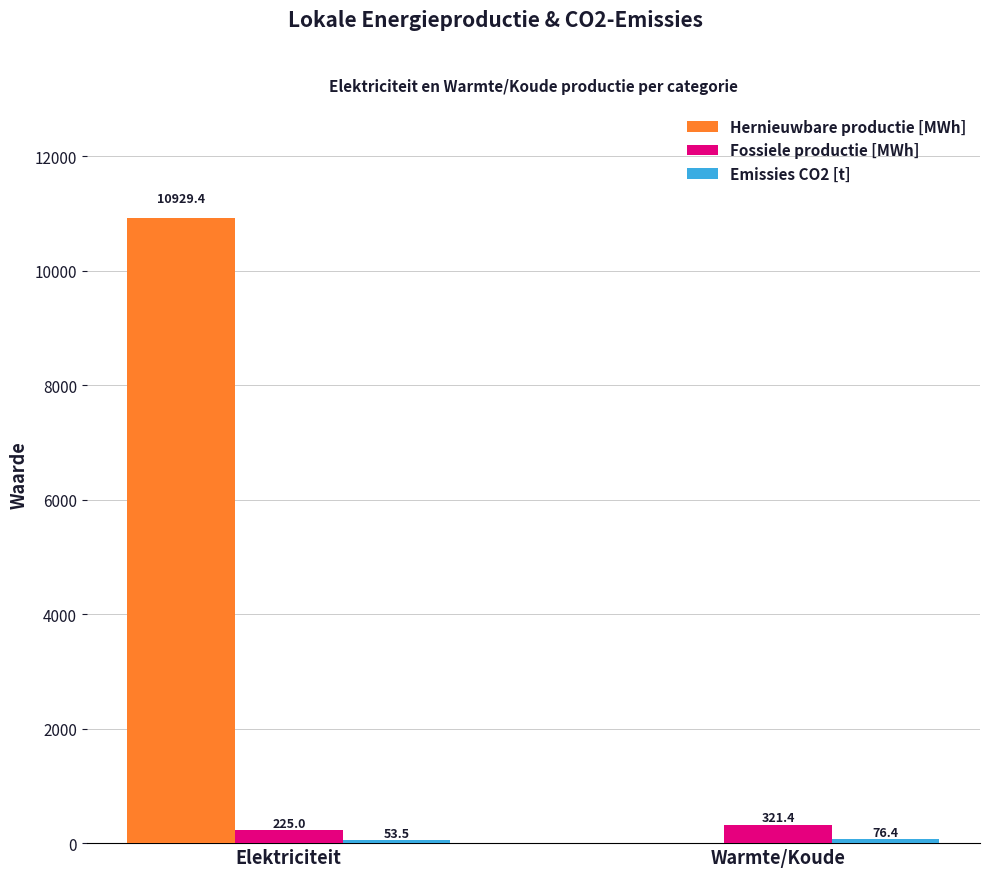

What is the sum of all Fossiele productie [MWh] values?

546.4